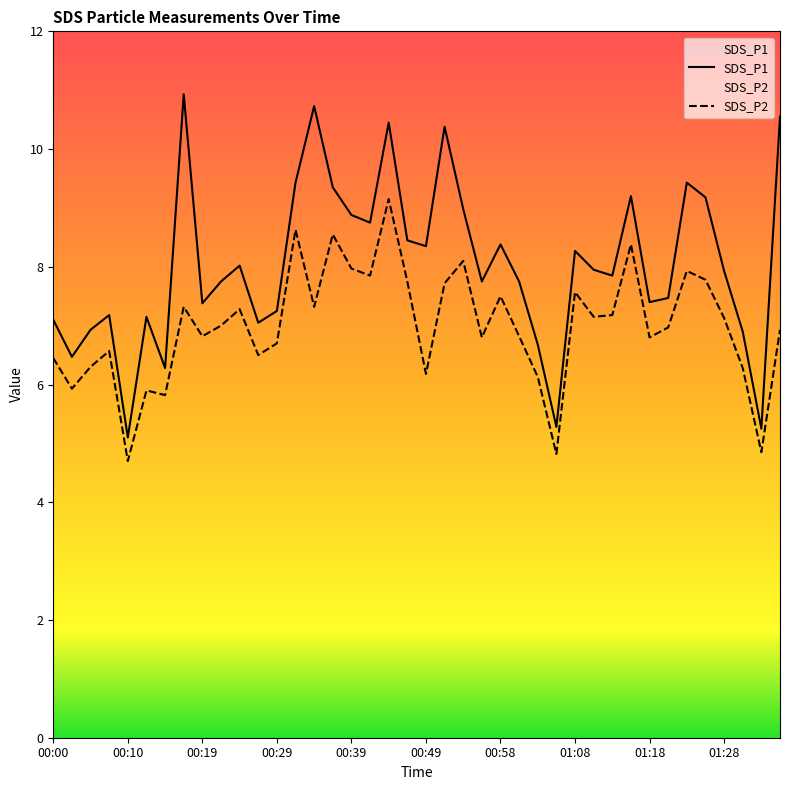

What is the sum of all SDS_P1 values?

321.6